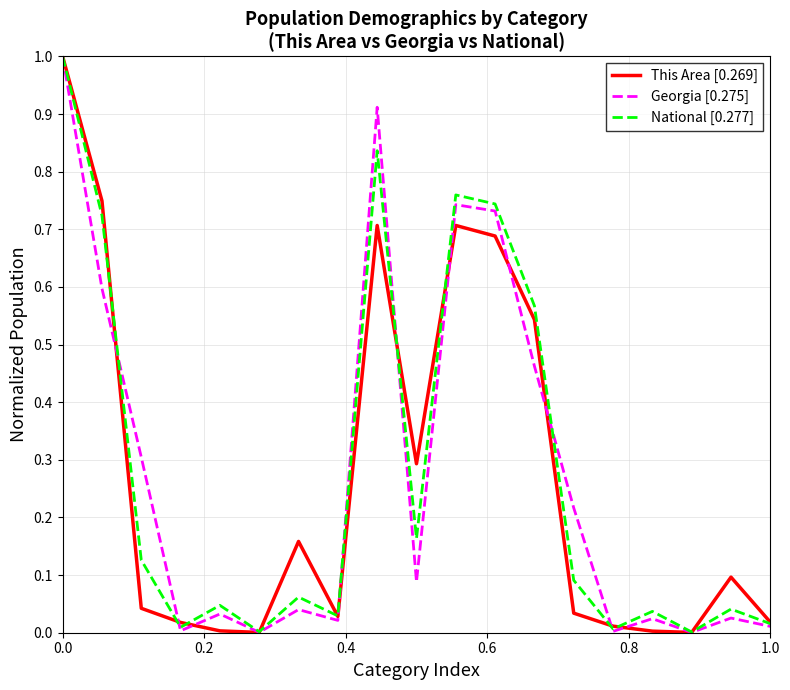

At how many categories does at least one series exceed 0?

19